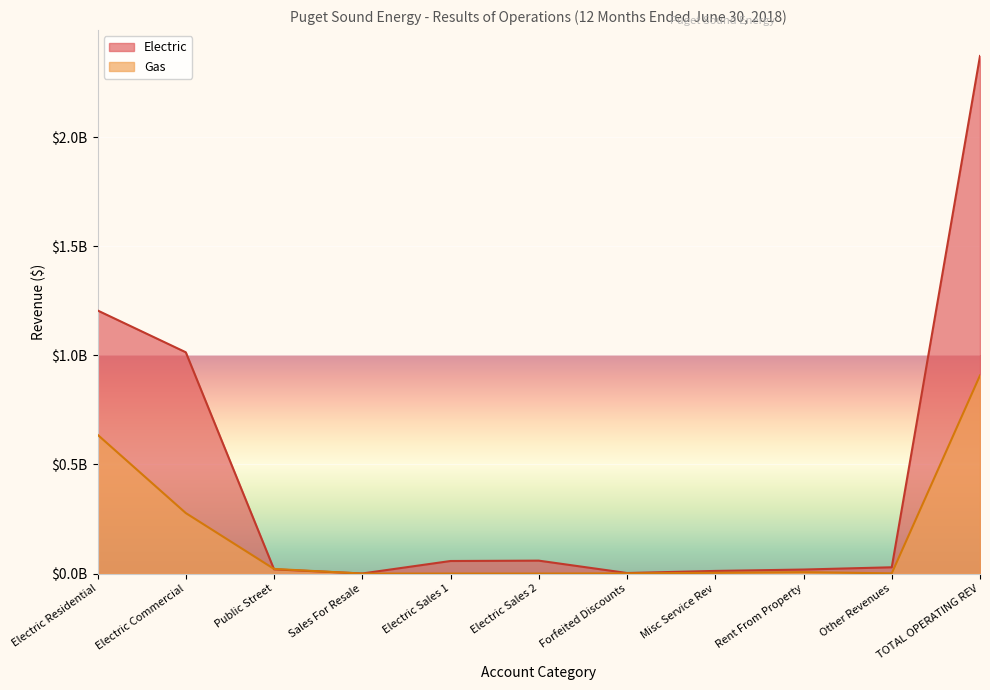

How many interior local peaks does the Gas series have?

1